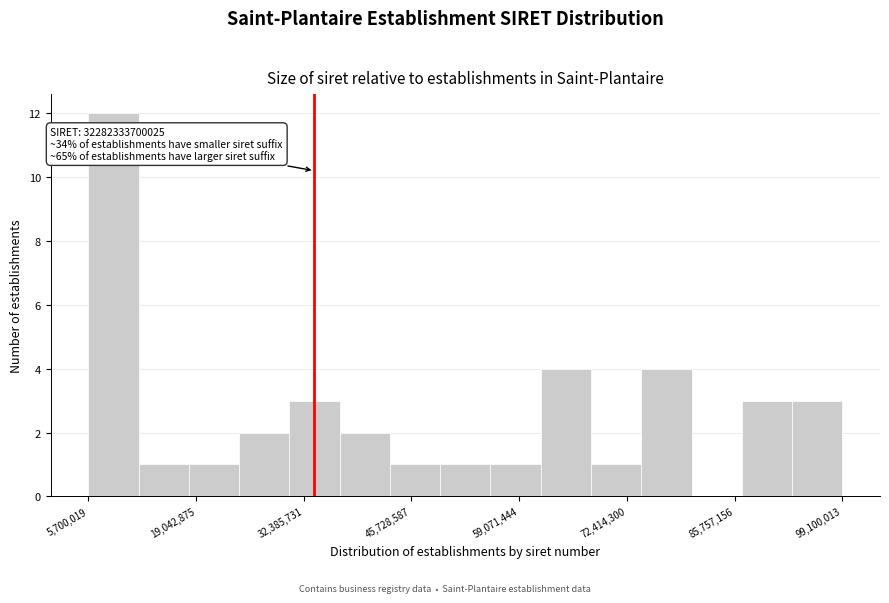

Around what value on the x-axis is the tallest bar? Give the approximate position of its centre, as read against the axis.

8000000